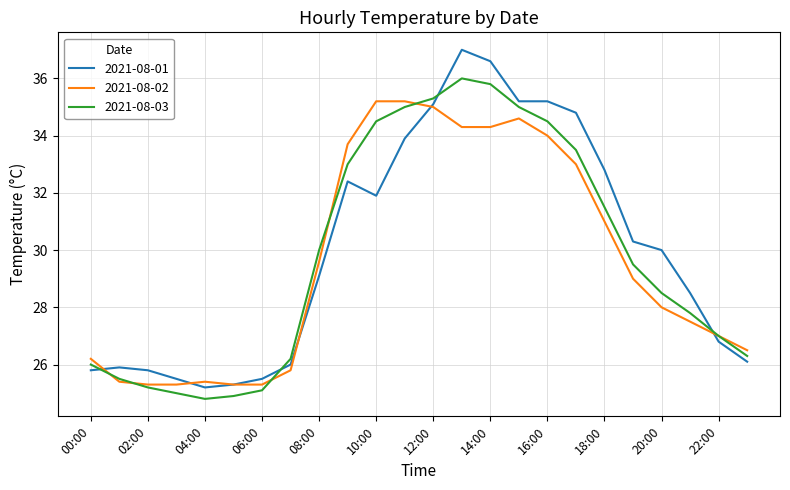

What is the maximum value for 2021-08-02?

35.2